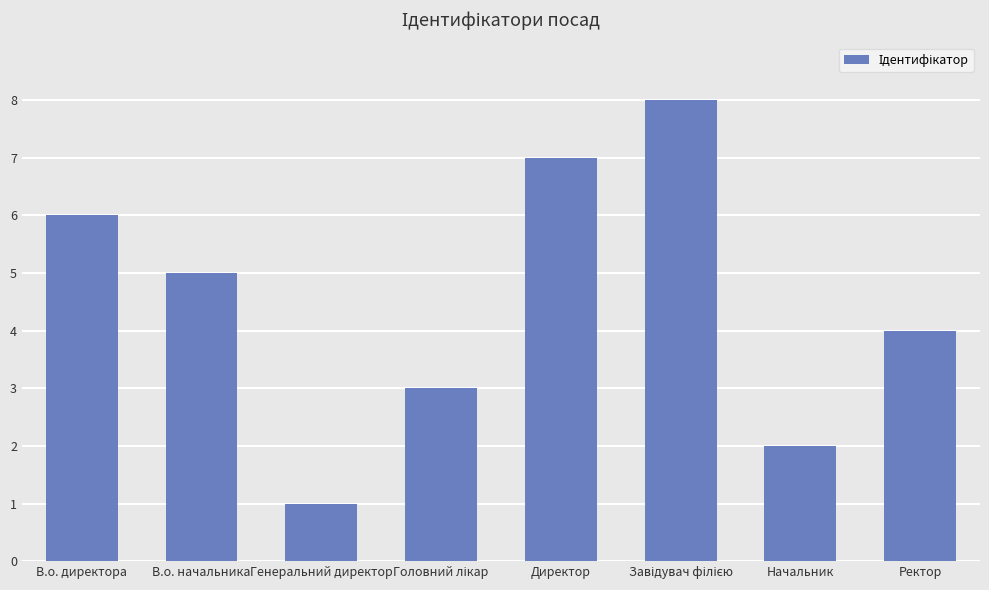

At which label does the data first exceed 5?

В.о. директора